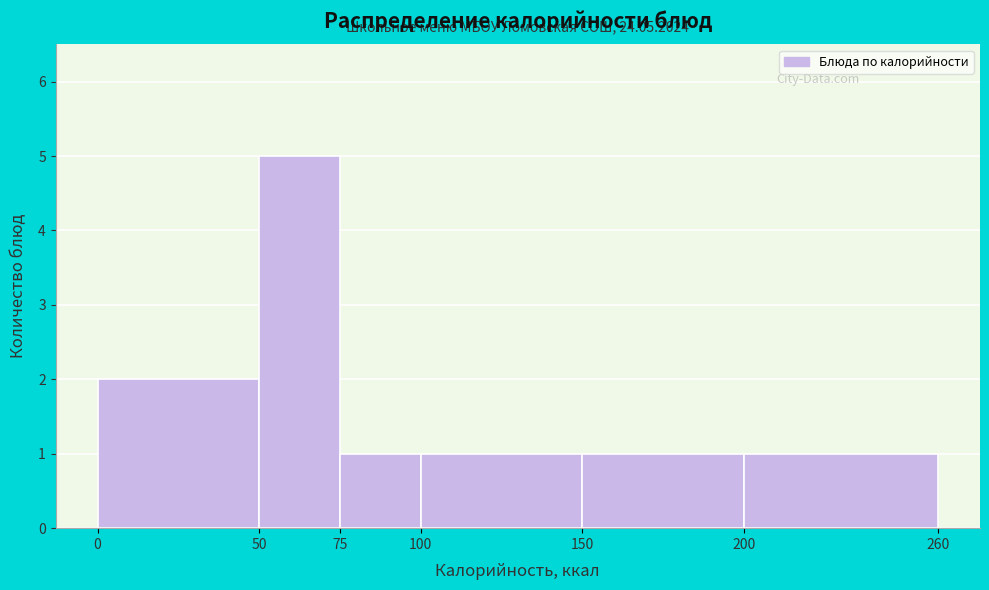

Which range on the x-axis has the tallest bar?

50 to 75